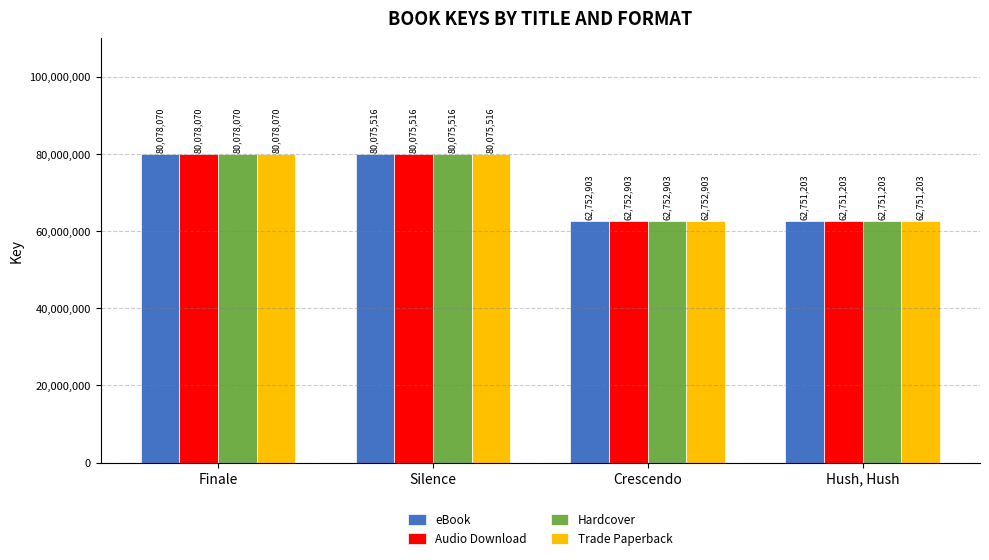

What position from the left is Hush, Hush?

4